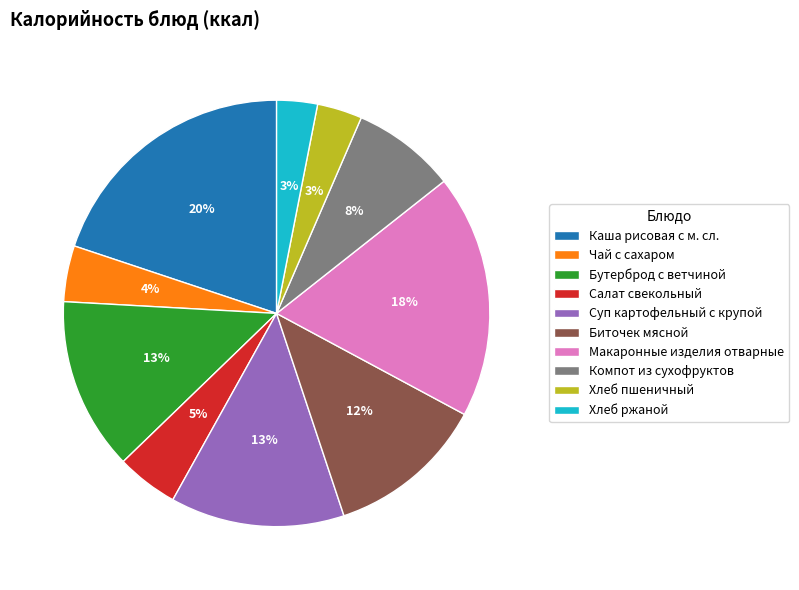

Which category has the biggest portion of the pie?

Каша рисовая с м. сл.